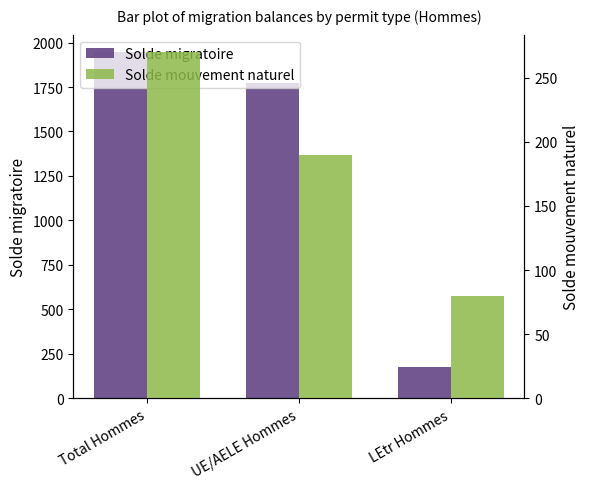

What value does the Solde mouvement naturel series have at UE/AELE Hommes, to the nearest 5?

190